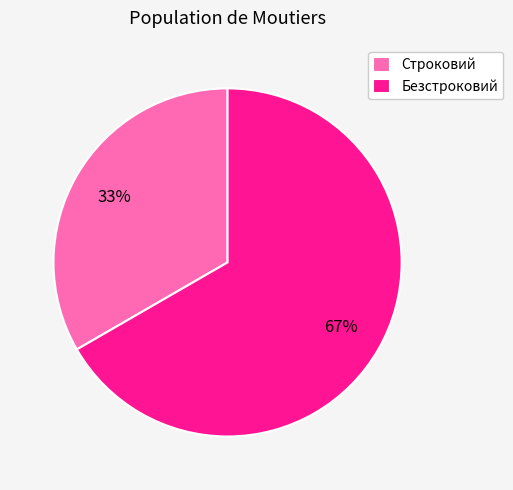

What is the ratio of the value at Безстроковий to the value at Строковий?

2.0